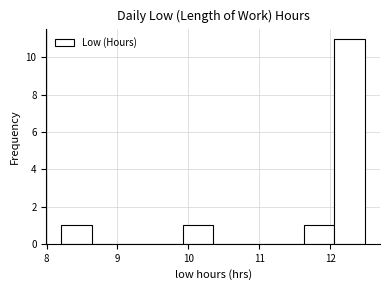

Reading left to right, list every bar in this chart as the range it spans on the x-axis followed by its height. Neither the bar edges nor the heights are printed on the chart, so give them approximately, as read against the axes.

8.2 to 8.6: 1
8.6 to 9.1: 0
9.1 to 9.5: 0
9.5 to 9.9: 0
9.9 to 10.4: 1
10.4 to 10.8: 0
10.8 to 11.2: 0
11.2 to 11.6: 0
11.6 to 12.1: 1
12.1 to 12.5: 11